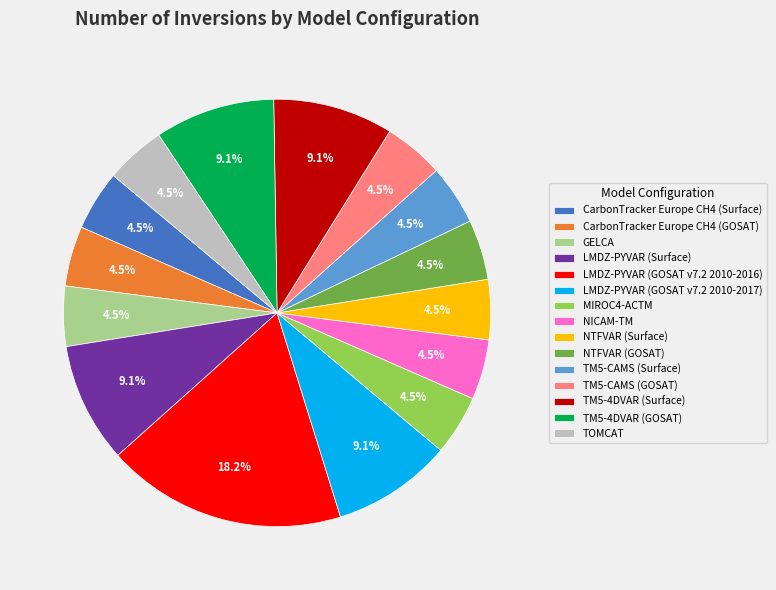

True or false: TM5-4DVAR (GOSAT) accounts for 1% of the total.

False